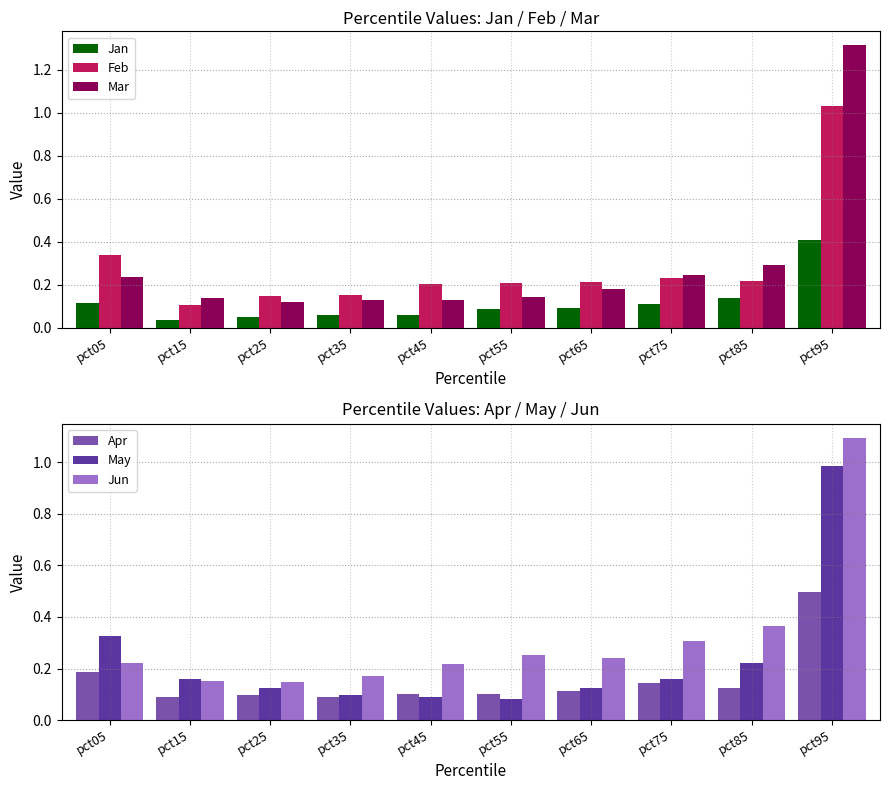

At which label is Jan closest to 0?

pct15